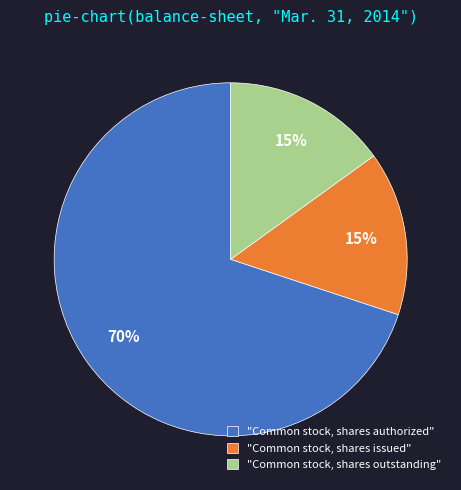

To the nearest percent, what is the difference between the largest and smallest slice percentages?

55%